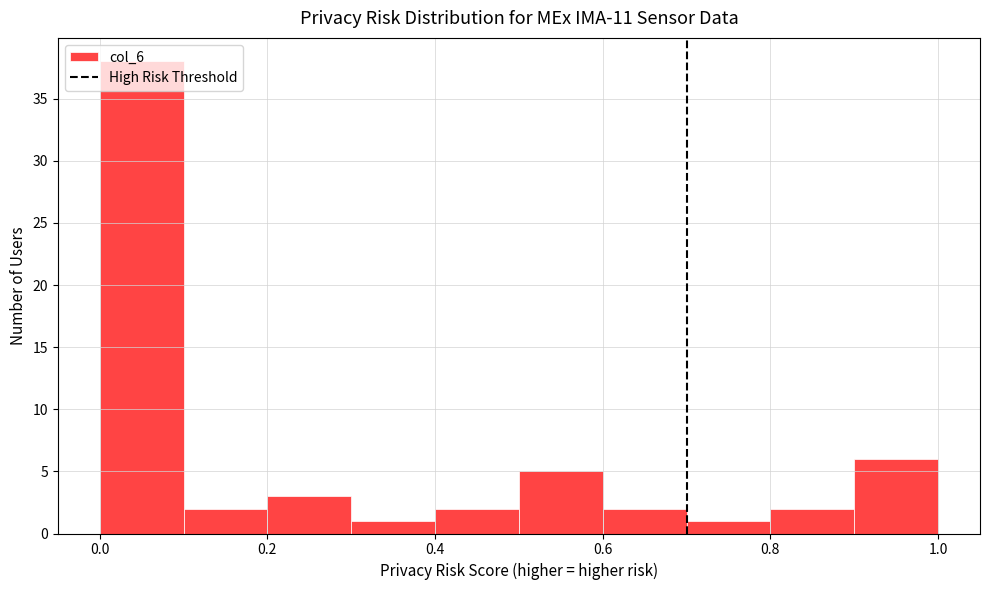

How tall is the bar that spans 0.7 to 0.8 on the x-axis? The values are not printed on the chart, so give them approximately, as read against the axis.

1